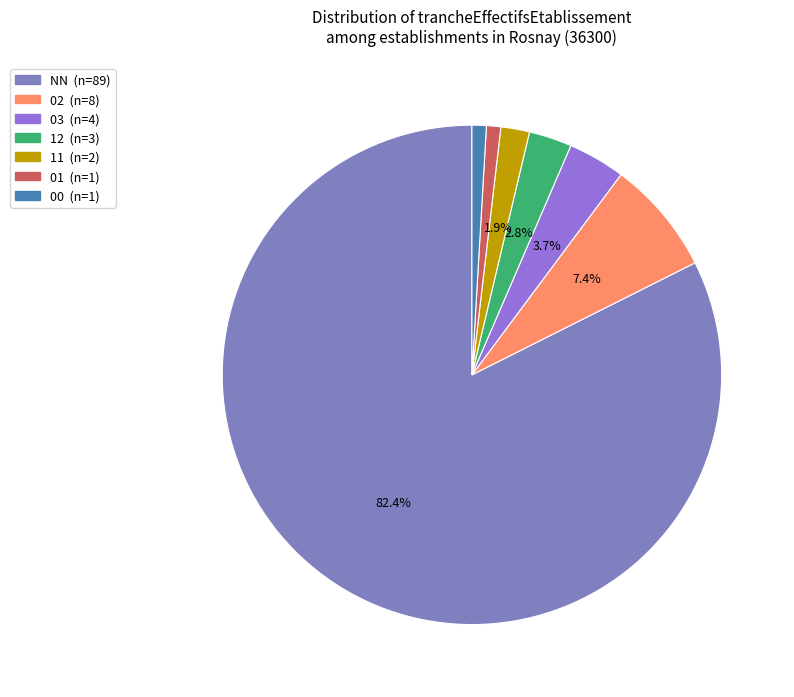

Does 12 represent more than half of the total?

No